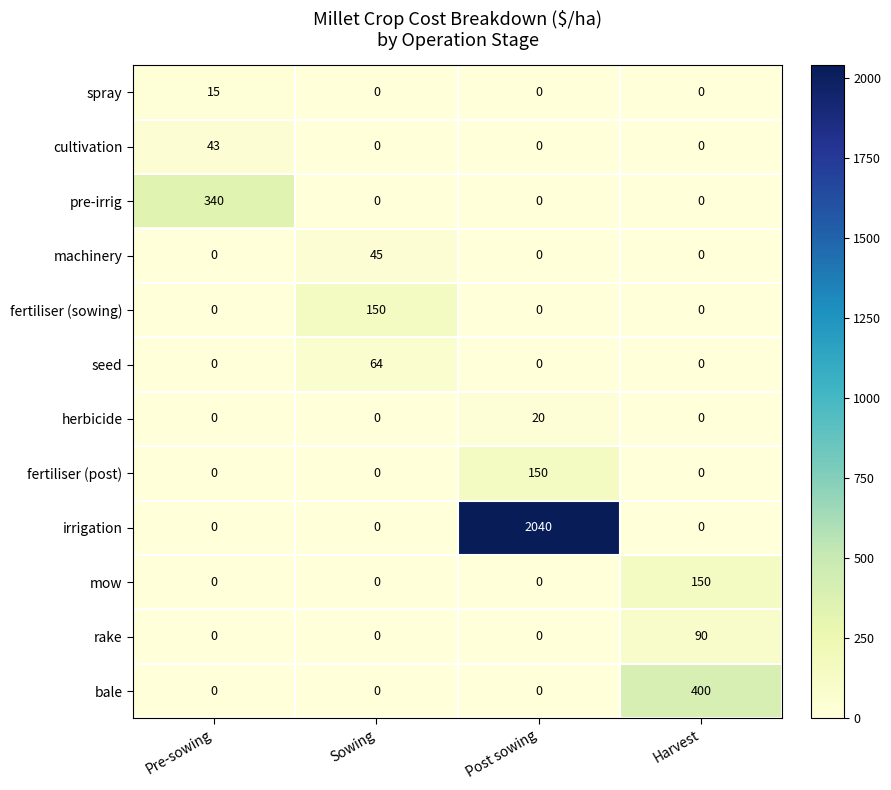

What is the sum of the machinery values at Sowing and Harvest?

45